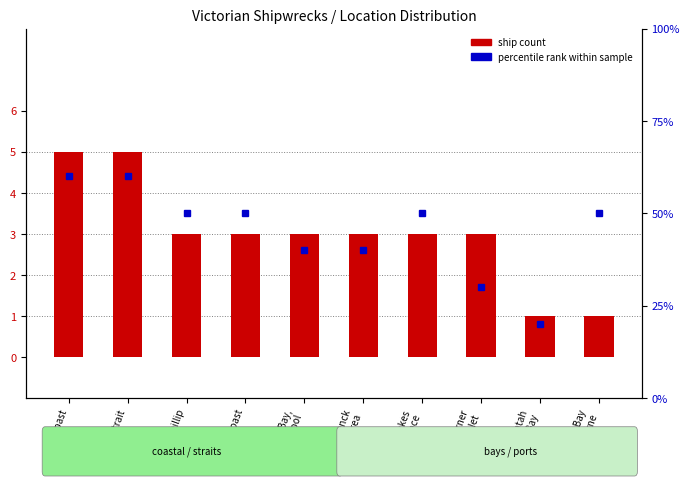

What is the highest value of the percentile rank within sample series?

60.0